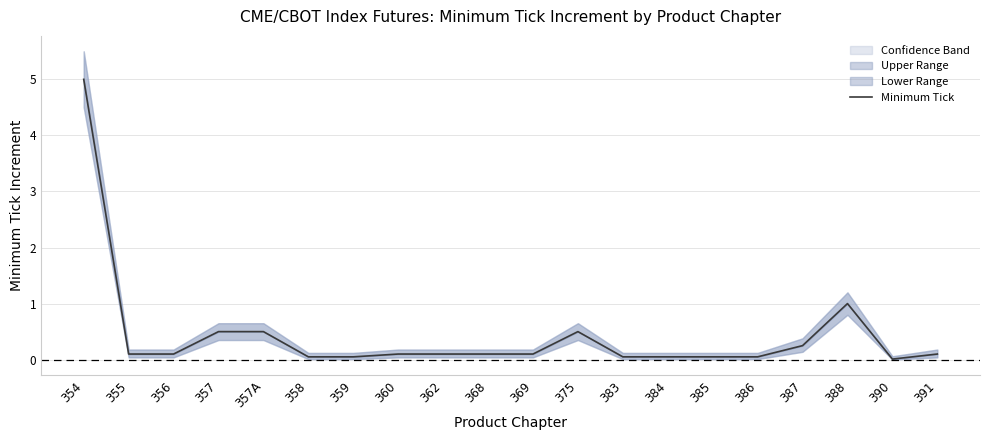

List the labels in order of value, smallest first.

390, 358, 359, 383, 384, 385, 386, 355, 356, 360, 362, 368, 369, 391, 387, 357, 357A, 375, 388, 354